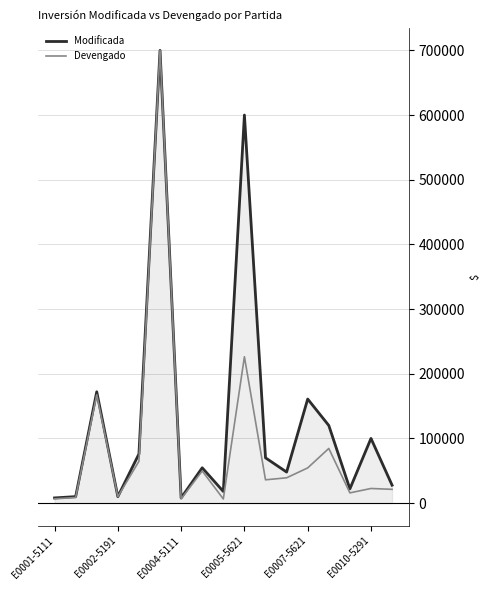

How many lines are shown in the chart?

2